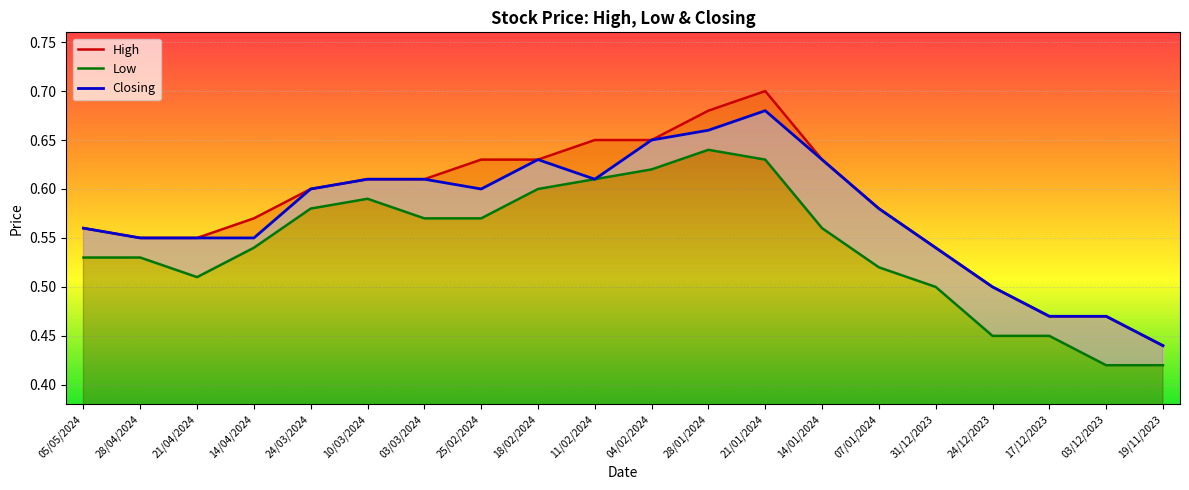

At which category does Low reach its first local peak?

10/03/2024